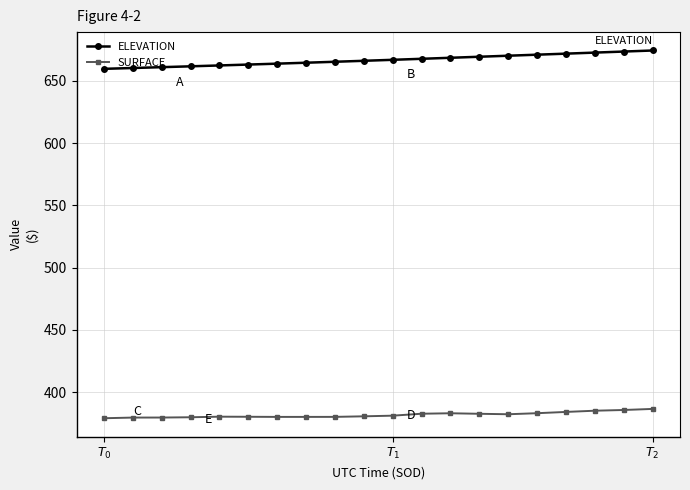

What is the minimum value for ELEVATION?

659.6